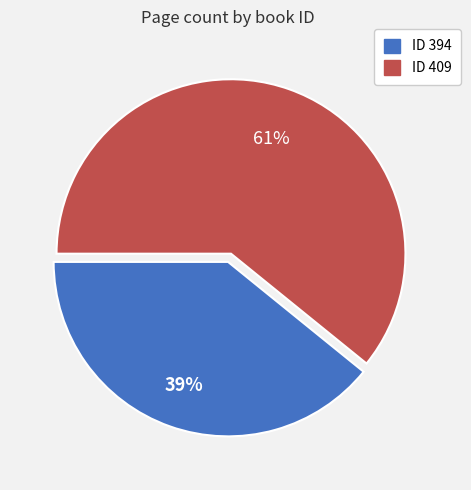

To the nearest percent, what is the average slice percentage?

50%